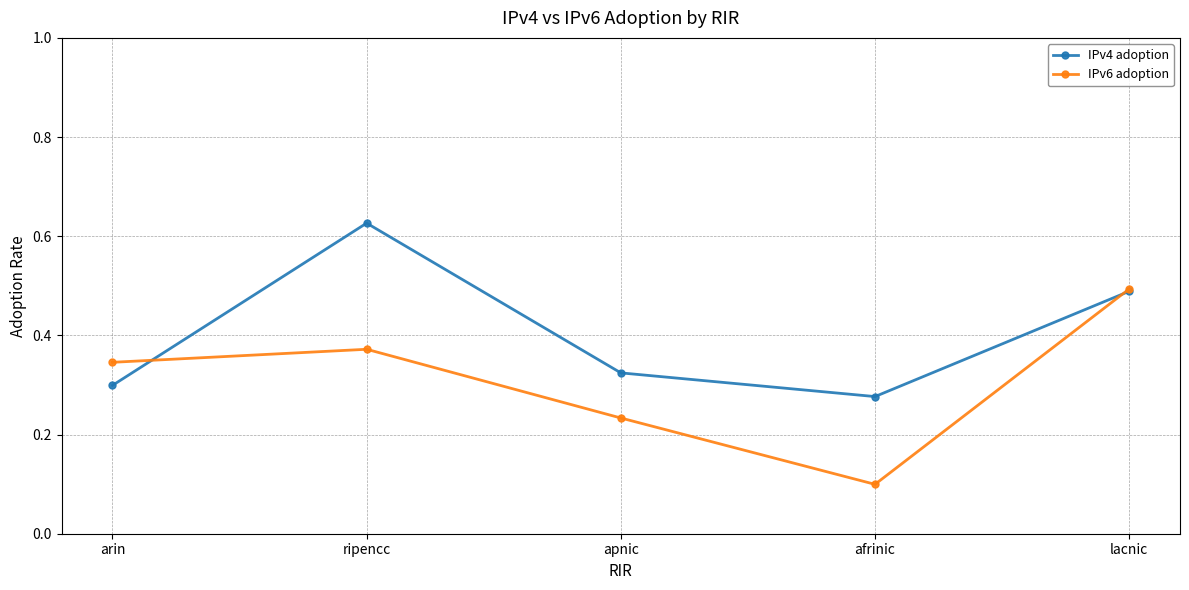

How many interior local peaks does the IPv4 adoption series have?

1